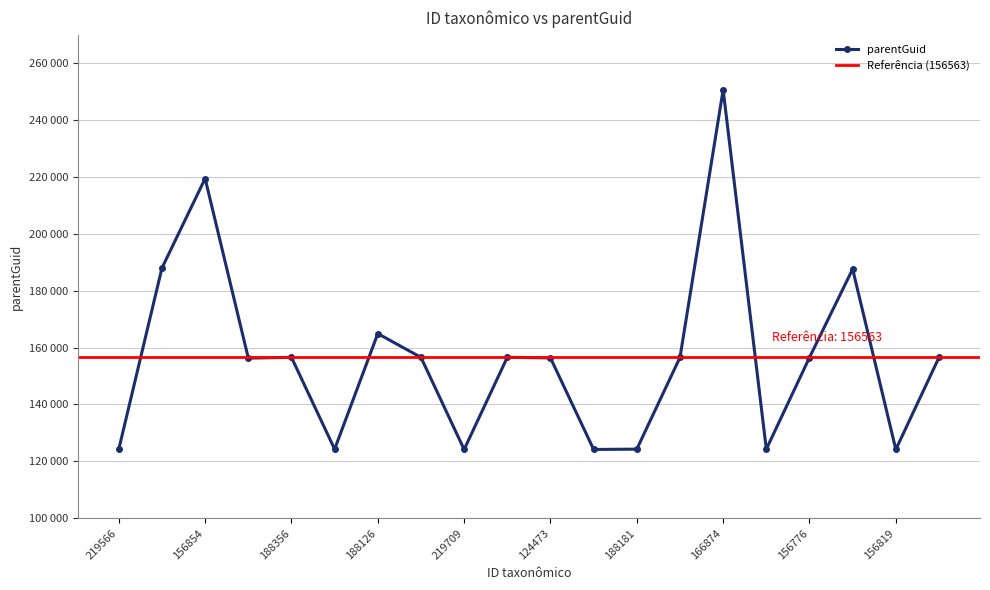

At which label is the value closest to 187396?

124623